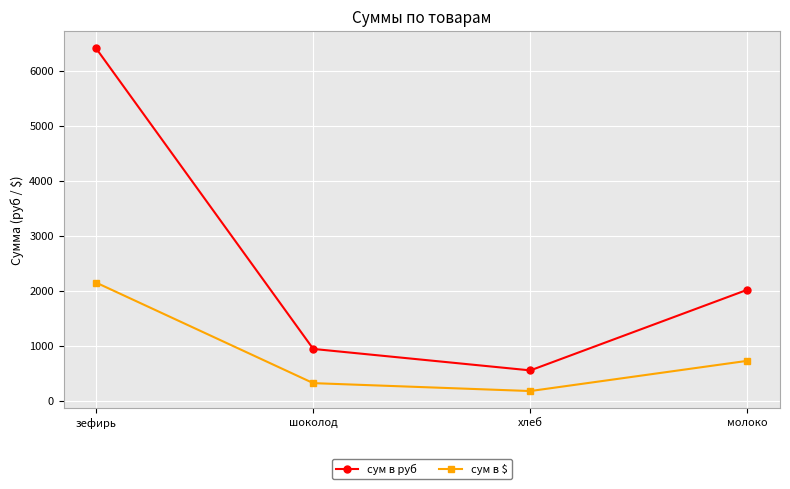

True or false: сум в $ and сум в руб intersect in this chart.

False